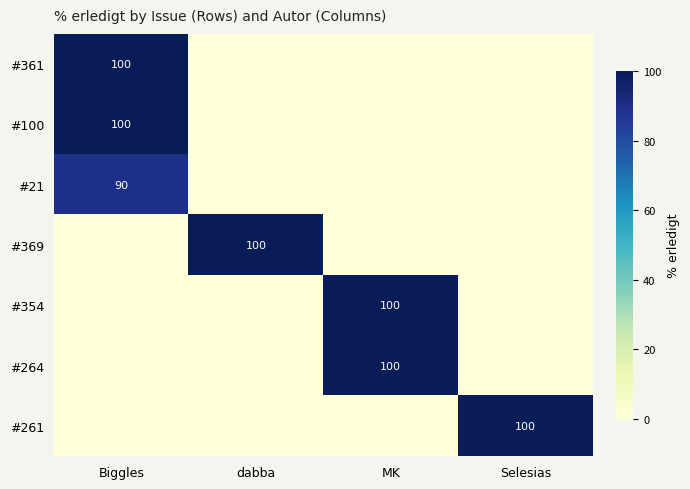

True or false: #261 has a value of 49 at Selesias.

False